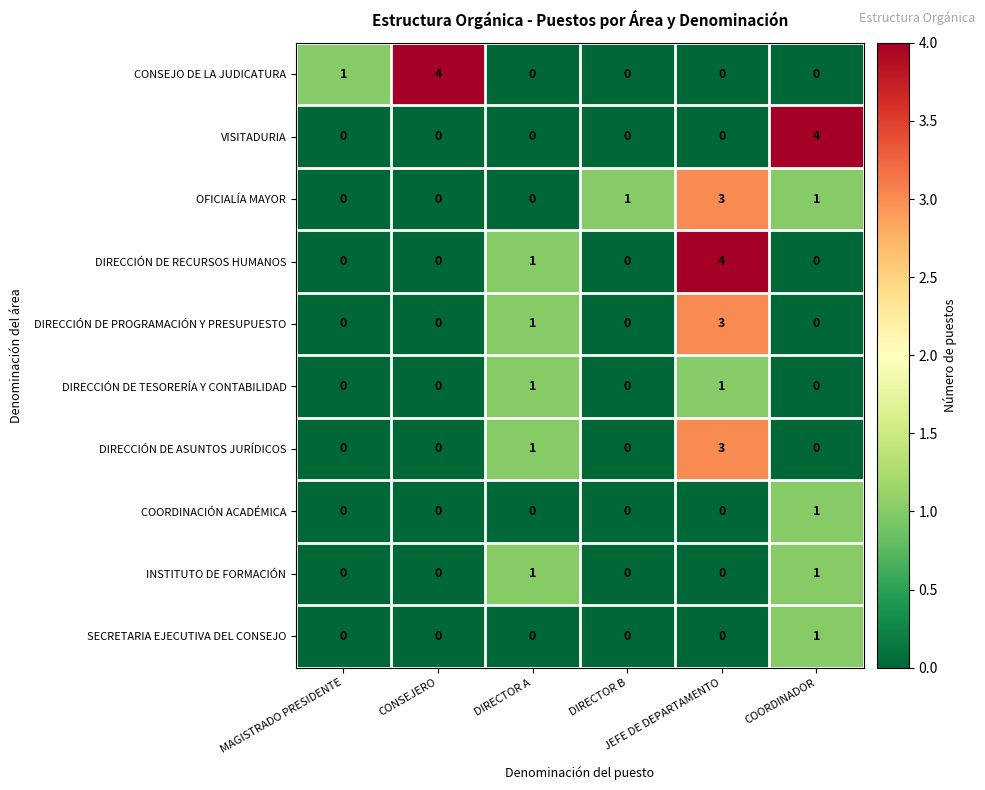

Count the INSTITUTO DE FORMACIÓN values in the range 0 to 1.

6